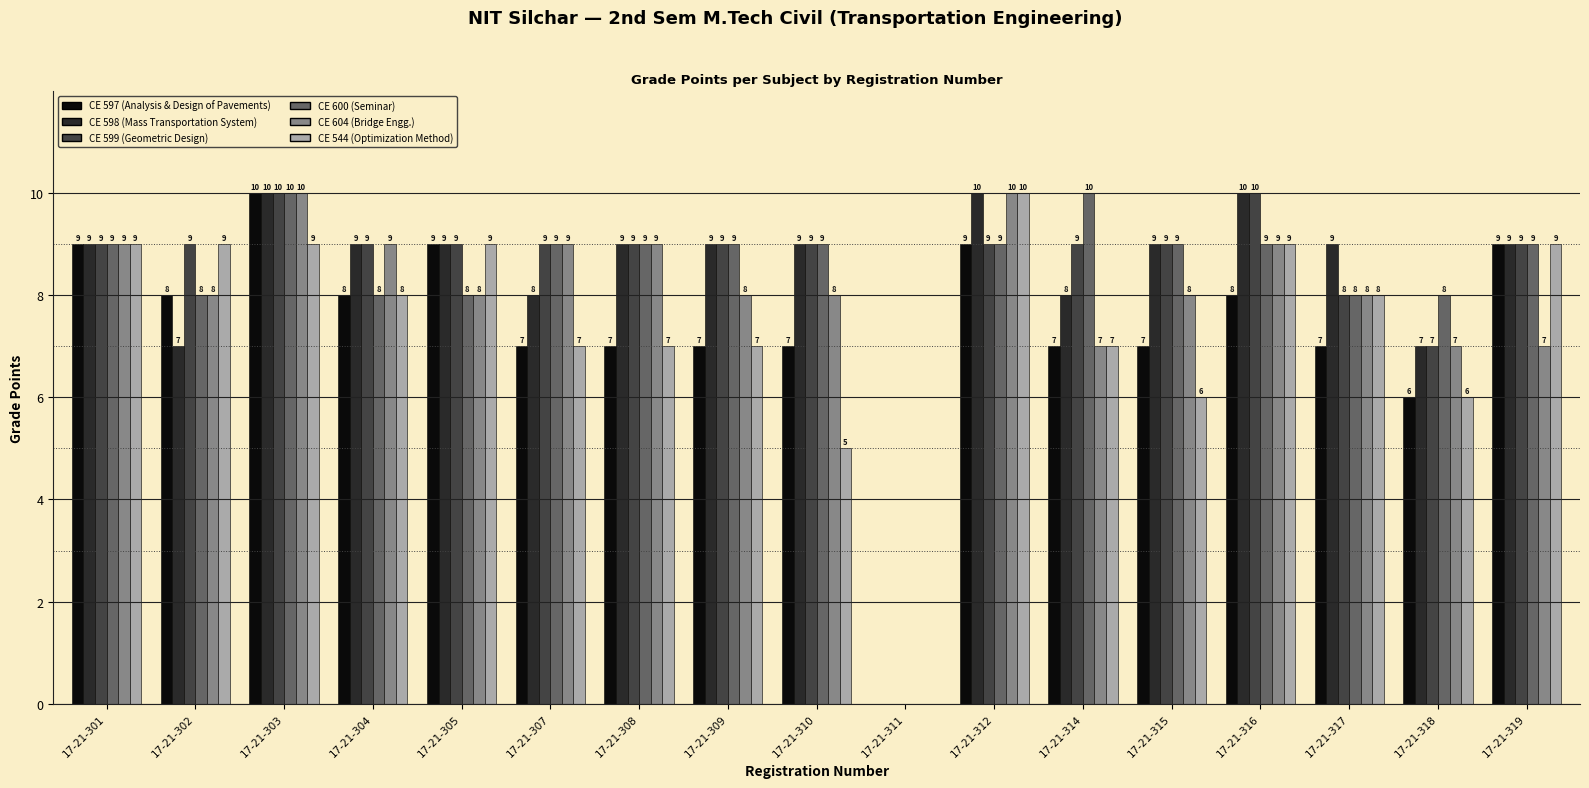

Which series has the largest total across all categories?

CE 599 (Geometric Design)